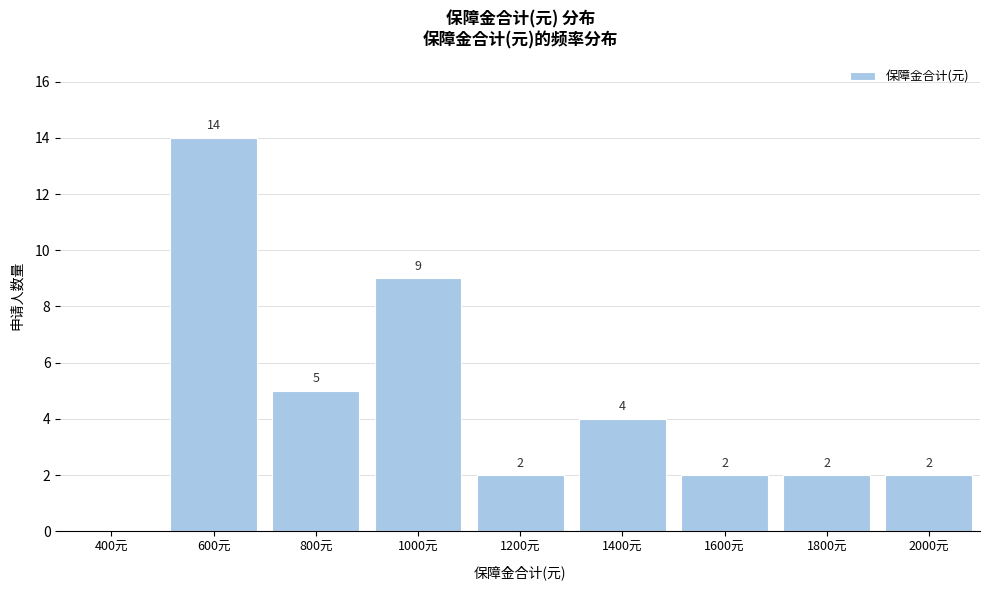

Reading left to right, what are all the values shown in this chart?

400元=0	600元=14	800元=5	1000元=9	1200元=2	1400元=4	1600元=2	1800元=2	2000元=2